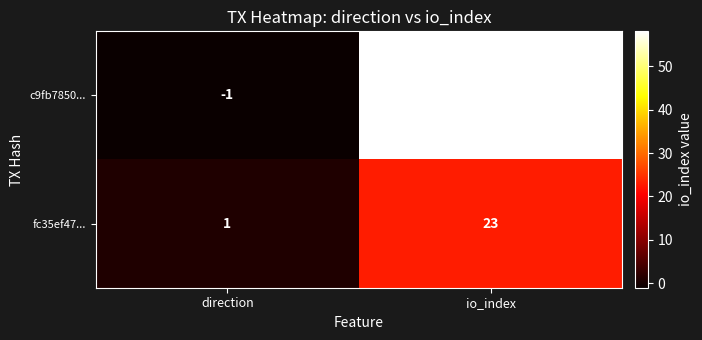

Which series has the largest total across all categories?

c9fb7850...